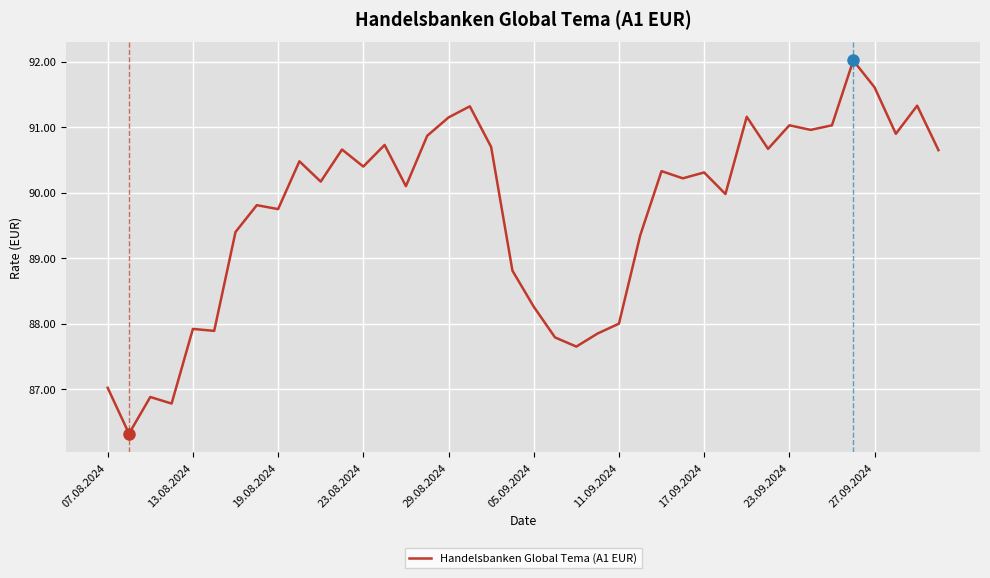

What is the difference between the maximum and minimum values?

5.7